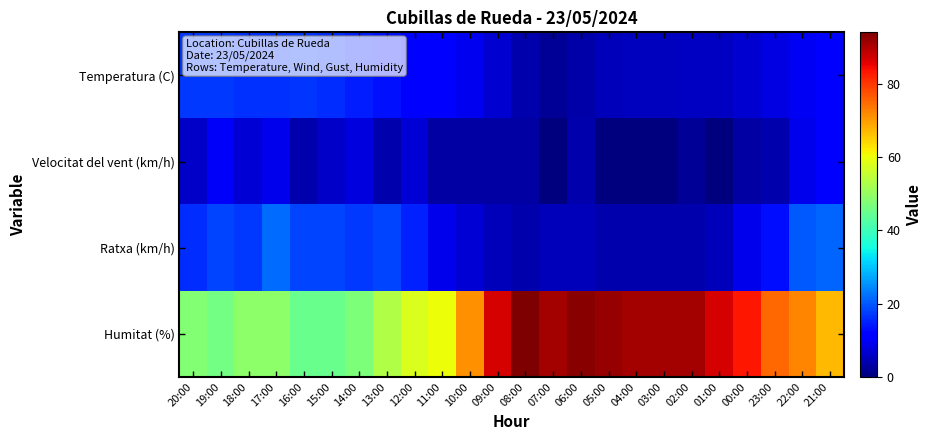

At how many categories does at least one series exceed 77?

10